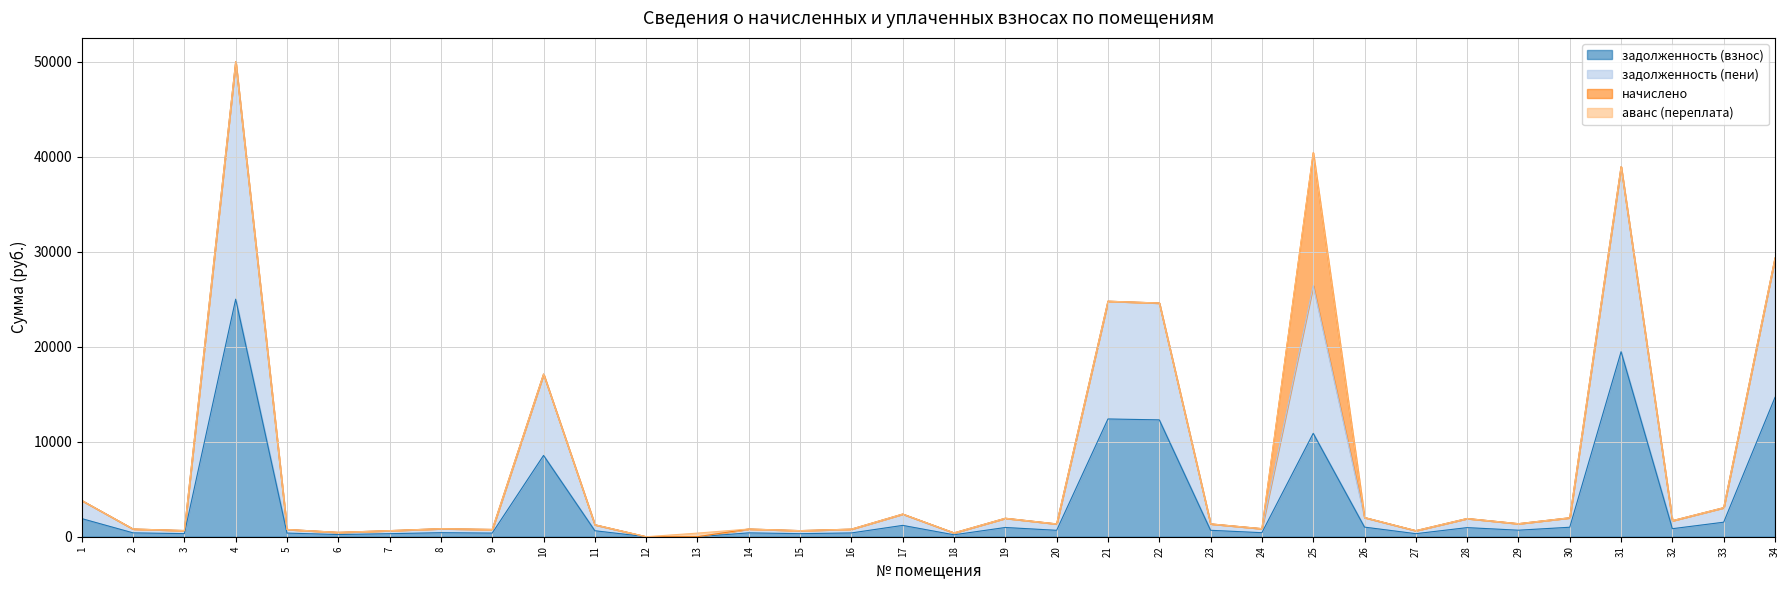

Which category has the highest value in the задолженность (взнос) series?

4